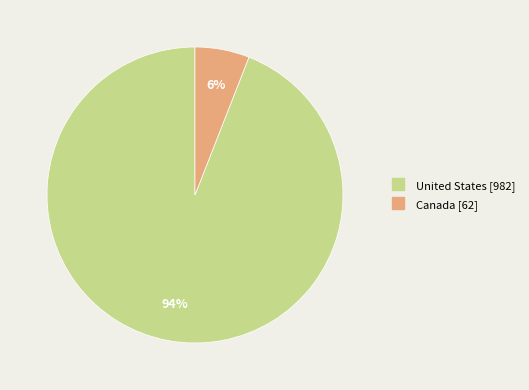

Between Canada and United States, which is larger?

United States